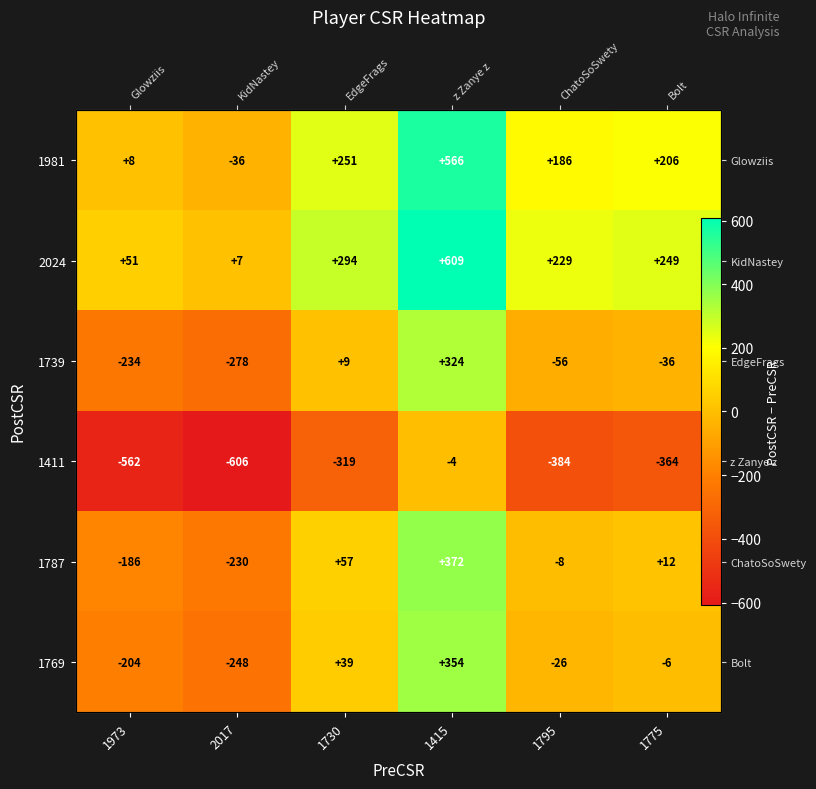

What is the difference between the highest and lowest values at 2017?

613